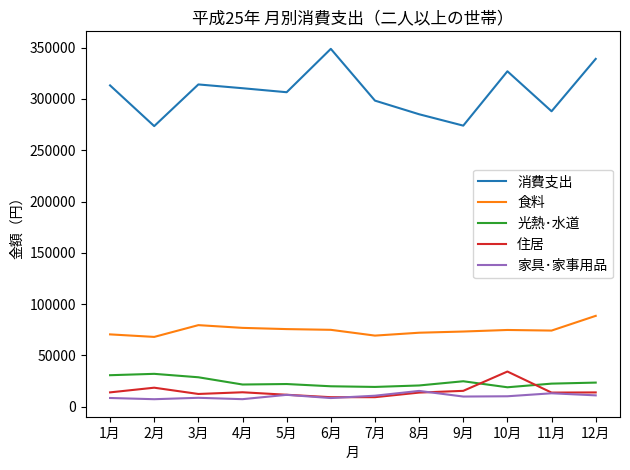

True or false: 消費支出 and 食料 cross at least once.

False